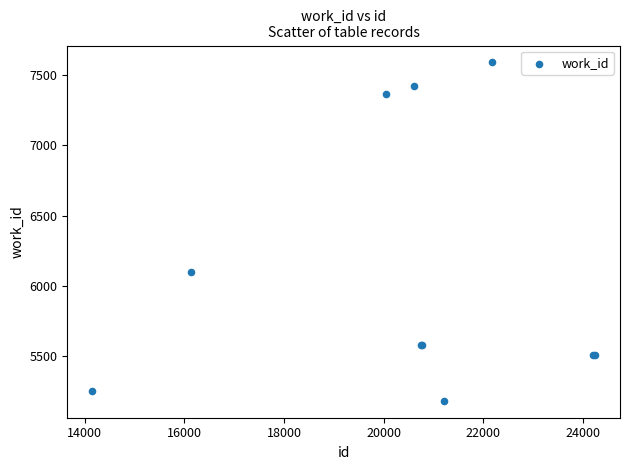

What Y value in the scatter plot is closest to 6387?

6101